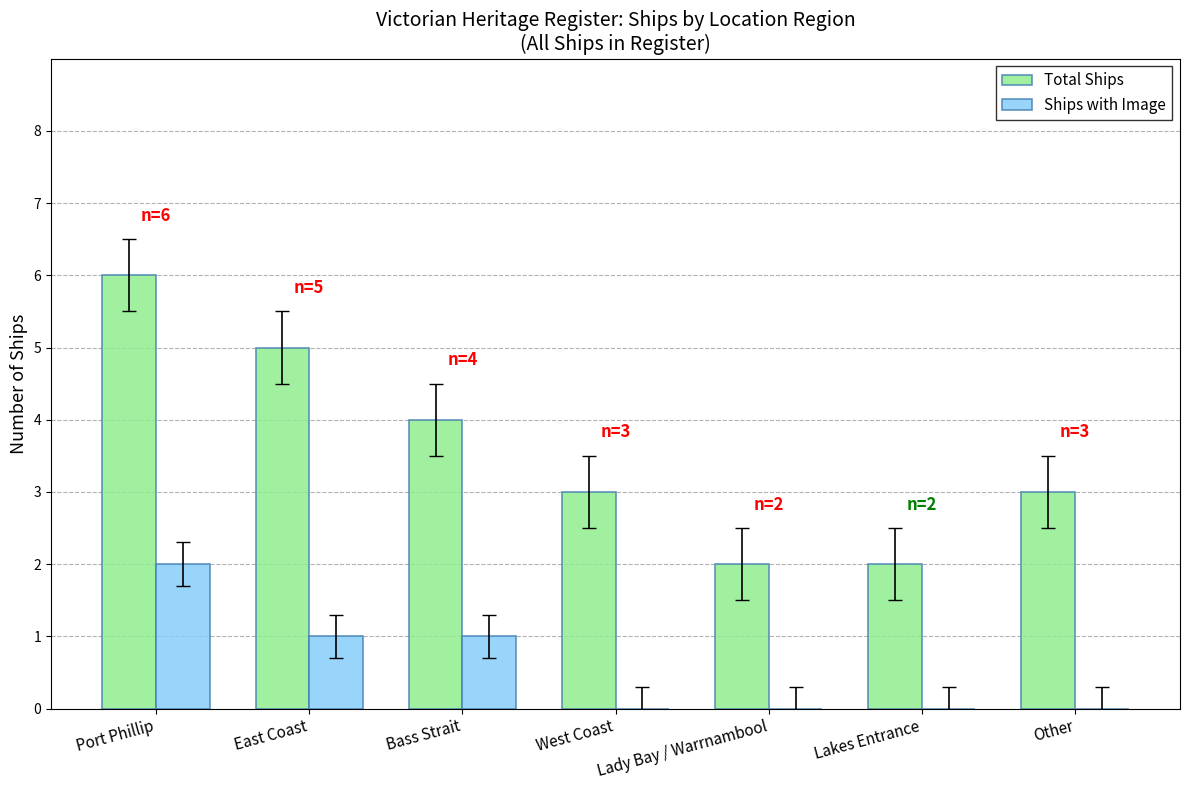

Which category has the highest value across all series?

Port Phillip